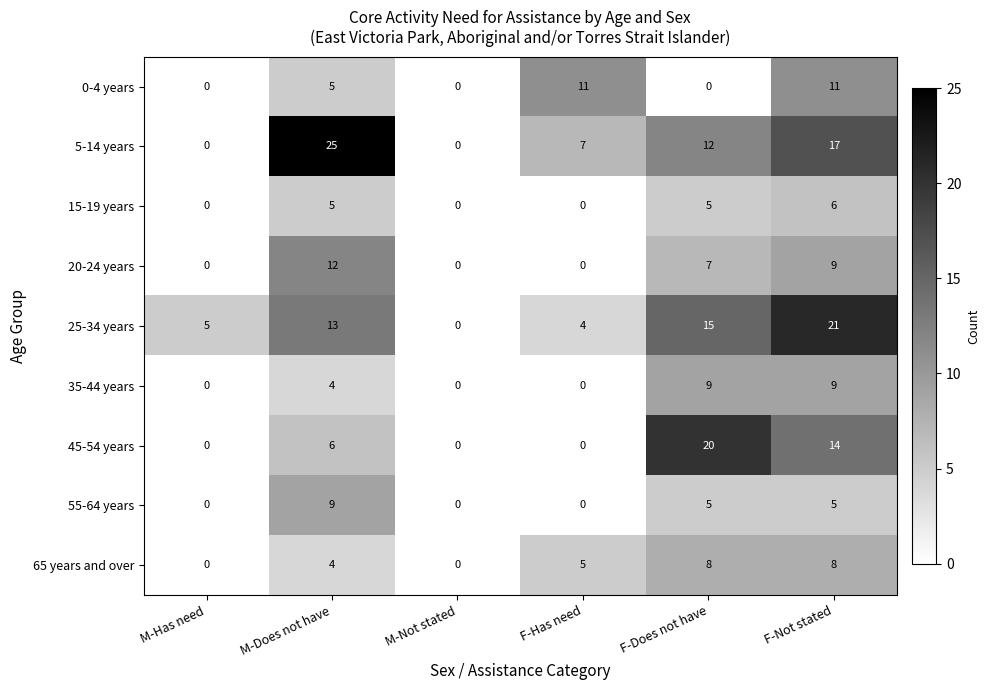

At which label is 35-44 years closest to 4?

M-Does not have